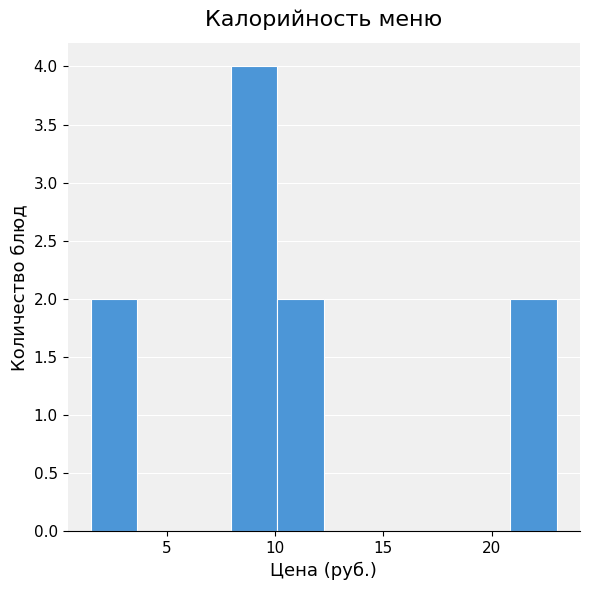

How tall is the bar that spans 20.85 to 23.00 on the x-axis? Neither the bar edges nor the heights are printed on the chart, so give them approximately, as read against the axes.

2